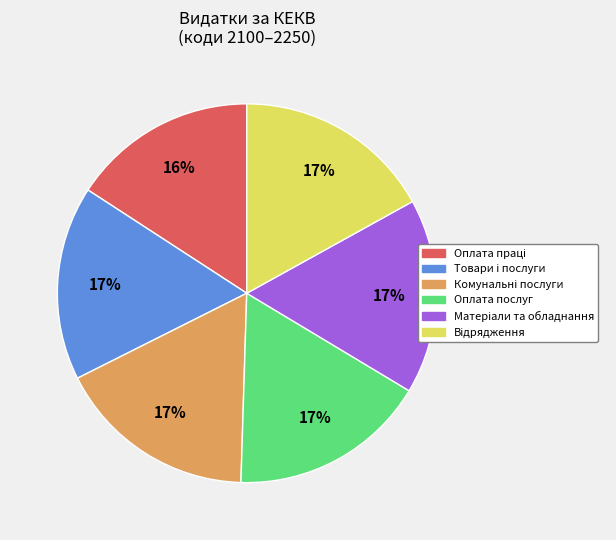

Does any single category account for the majority?

No